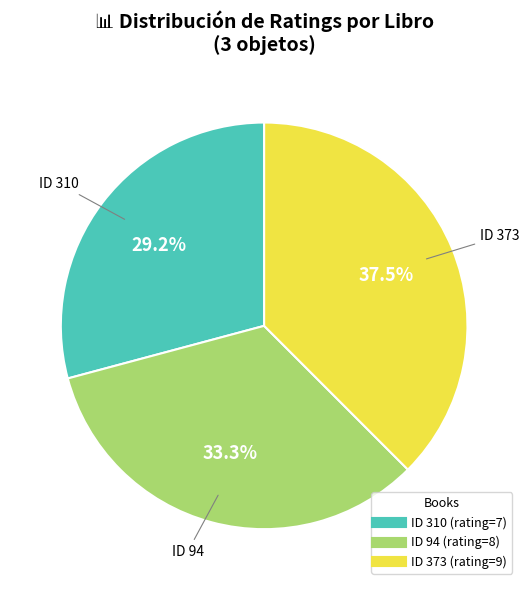

Does any single category account for the majority?

No